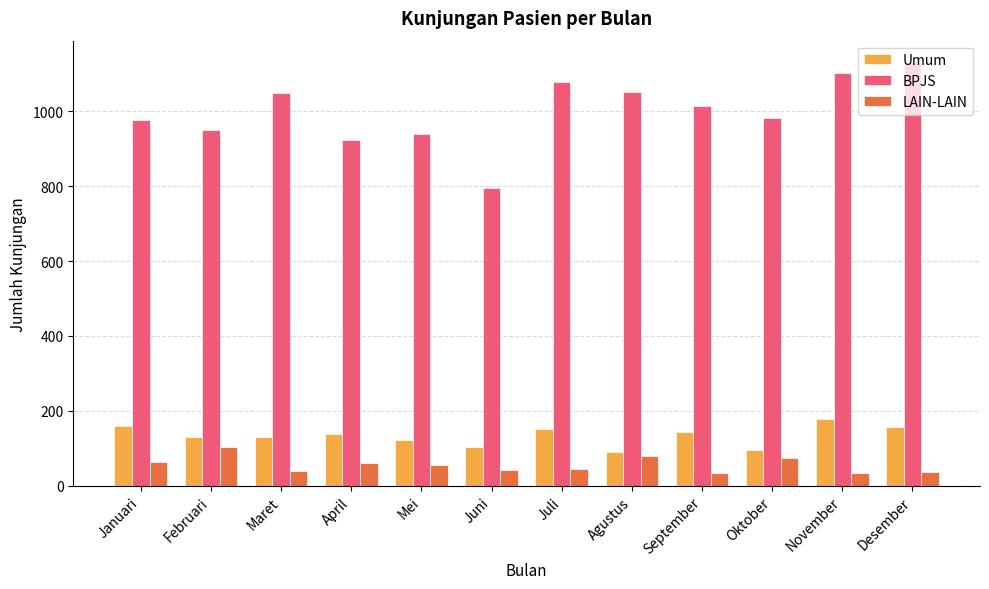

Which series has the largest total across all categories?

BPJS